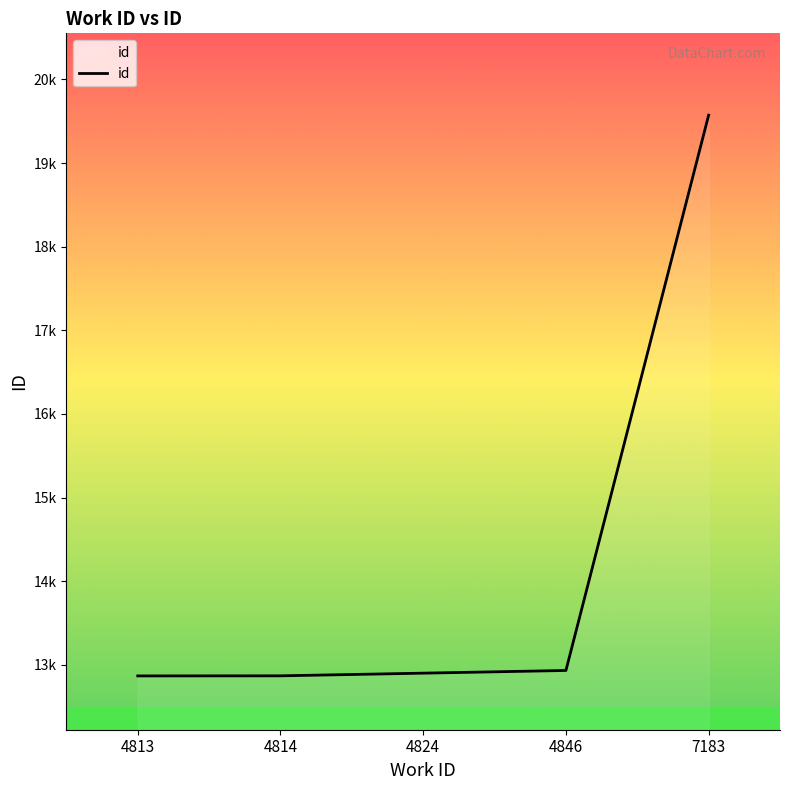

True or false: the data has more than 0 interior local peaks.

False